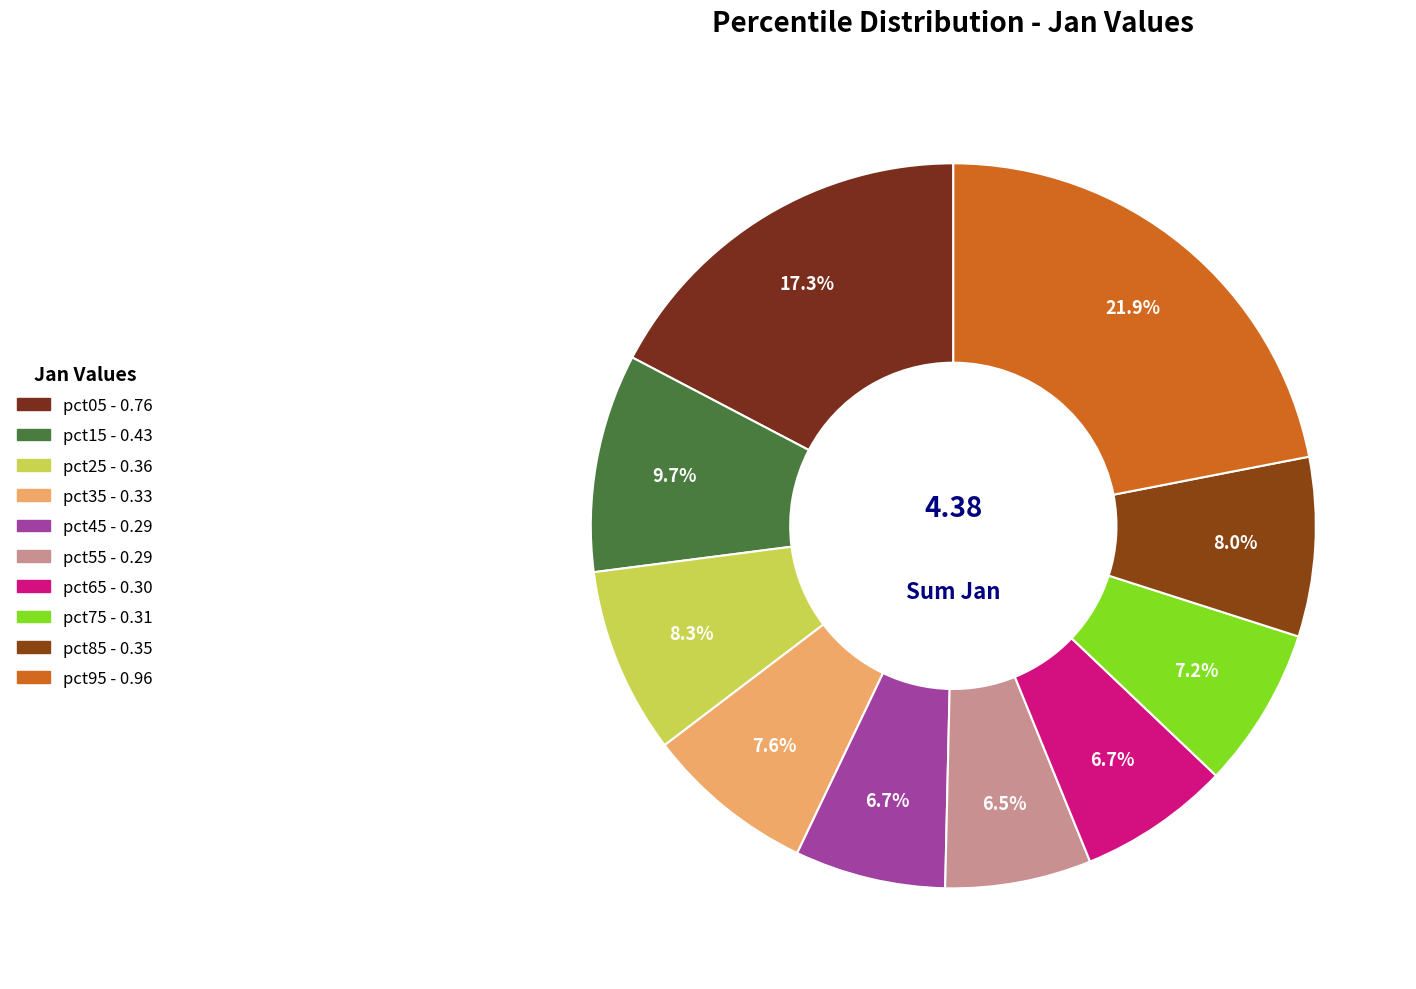

To the nearest percent, what percentage of the pie is pct05?

17%